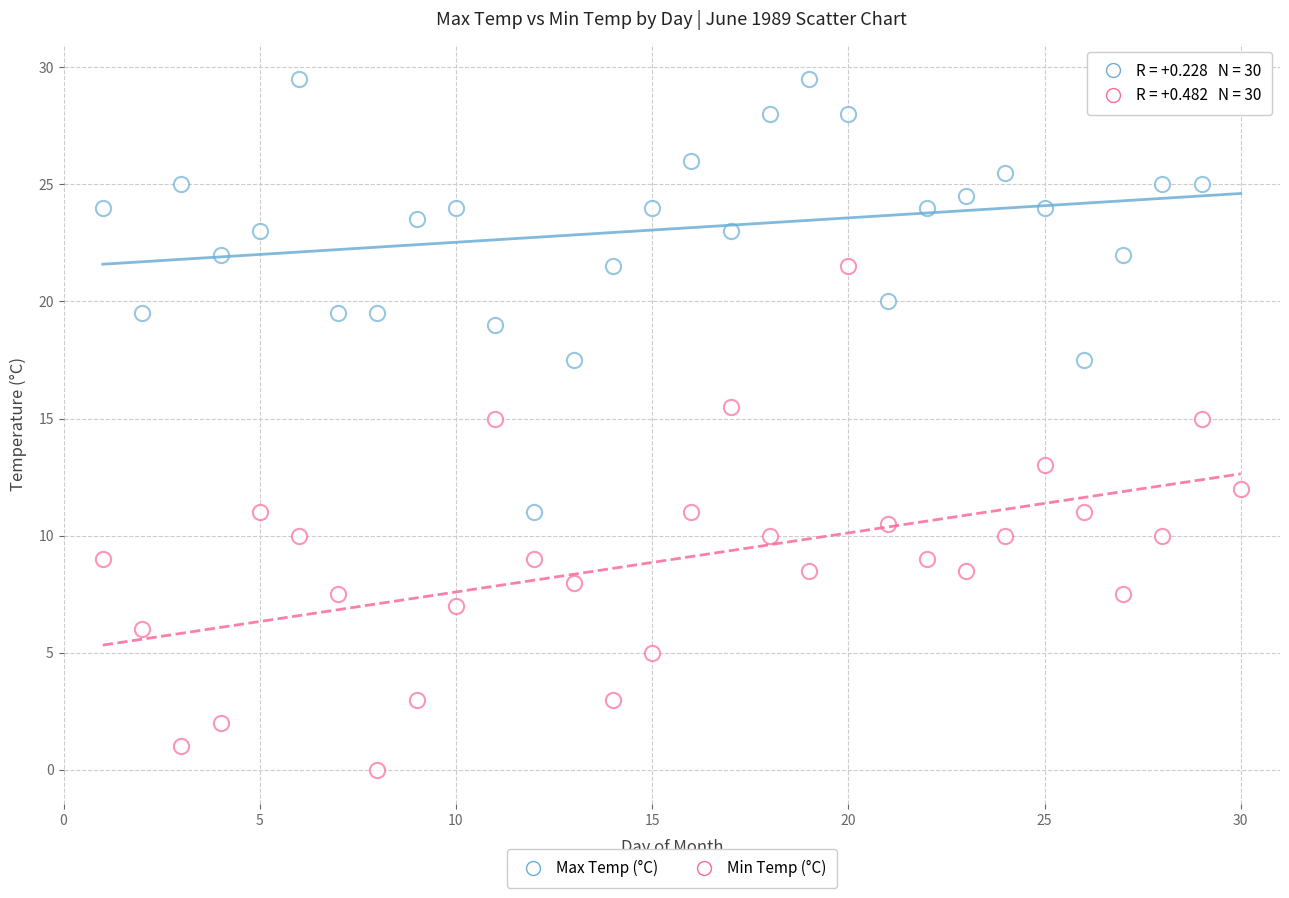

Count the number of points in this scatter plot.

60